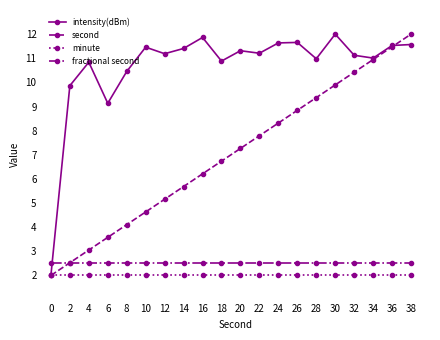

At which label is intensity(dBm) closest to 7?

6